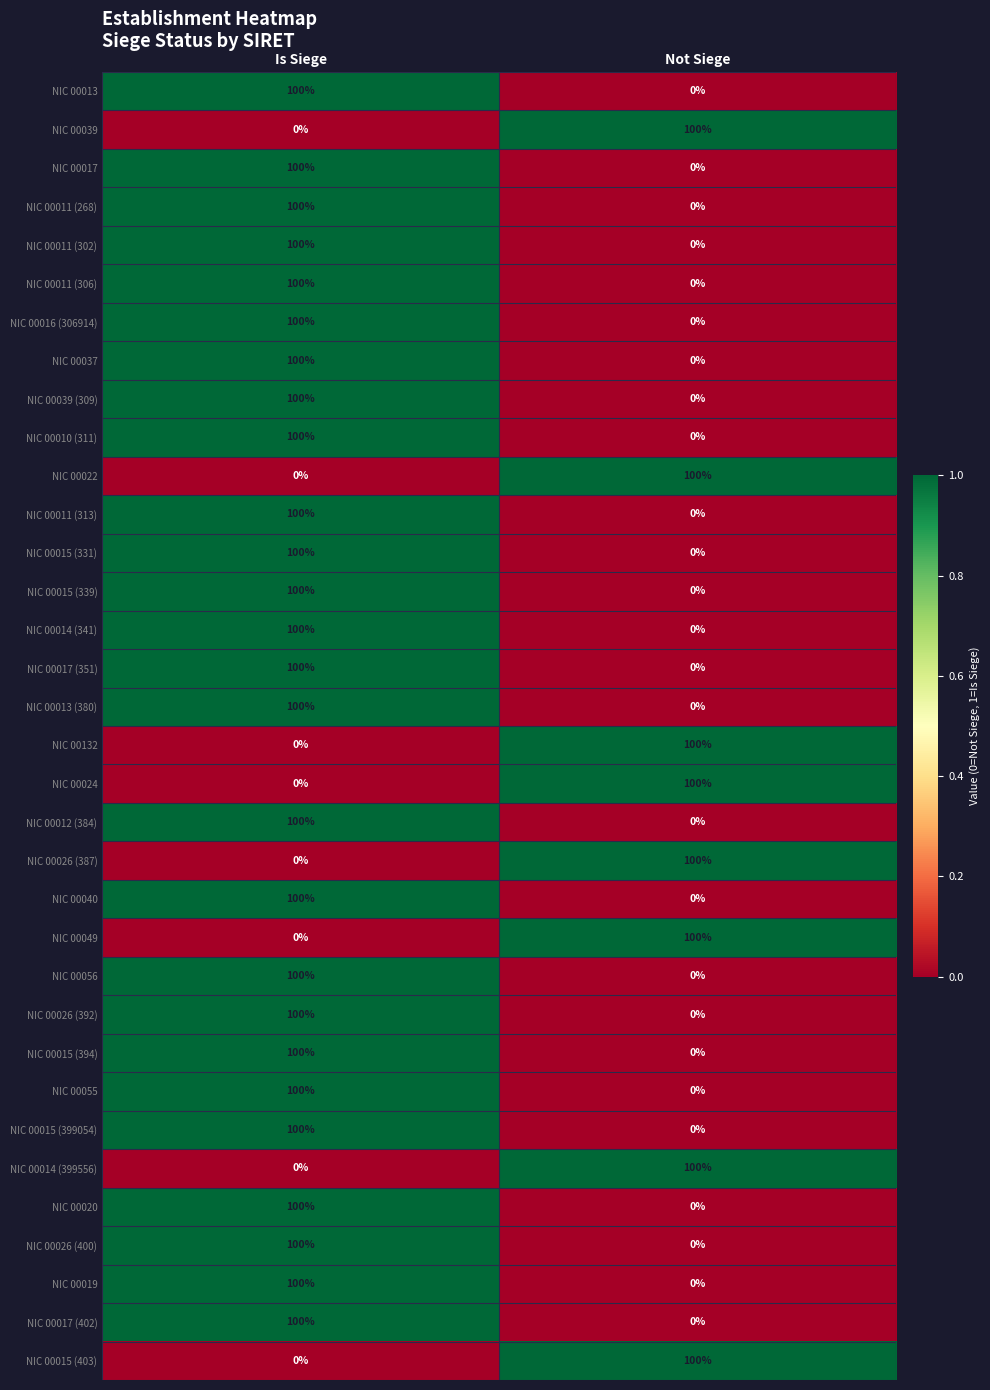

At which category is the sum across all series the highest?

Is Siege